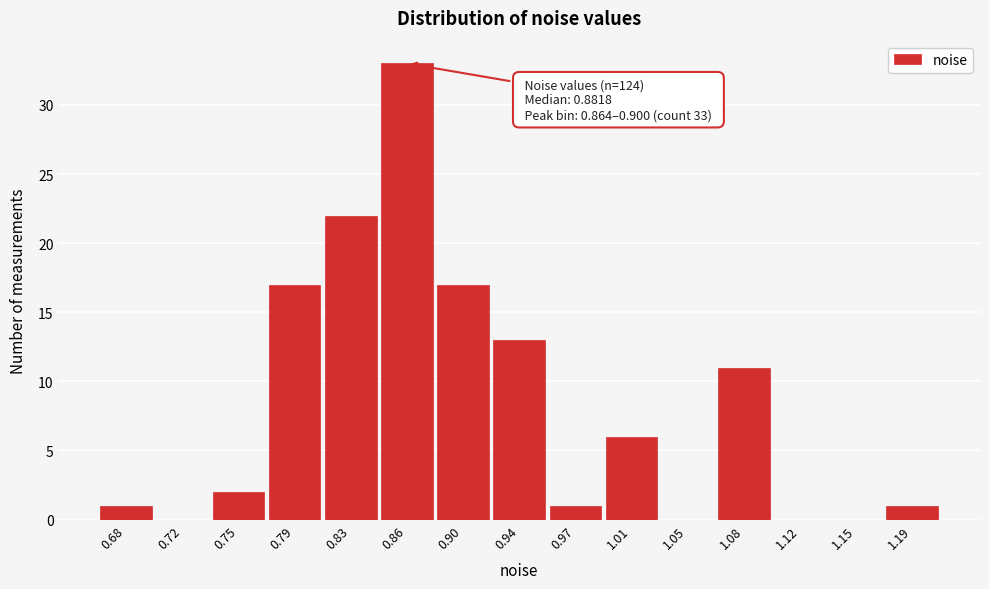

Reading left to right, what are all the values shown in this chart?

0.68=1	0.72=0	0.75=2	0.79=17	0.83=22	0.86=33	0.90=17	0.94=13	0.97=1	1.01=6	1.05=0	1.08=11	1.12=0	1.15=0	1.19=1